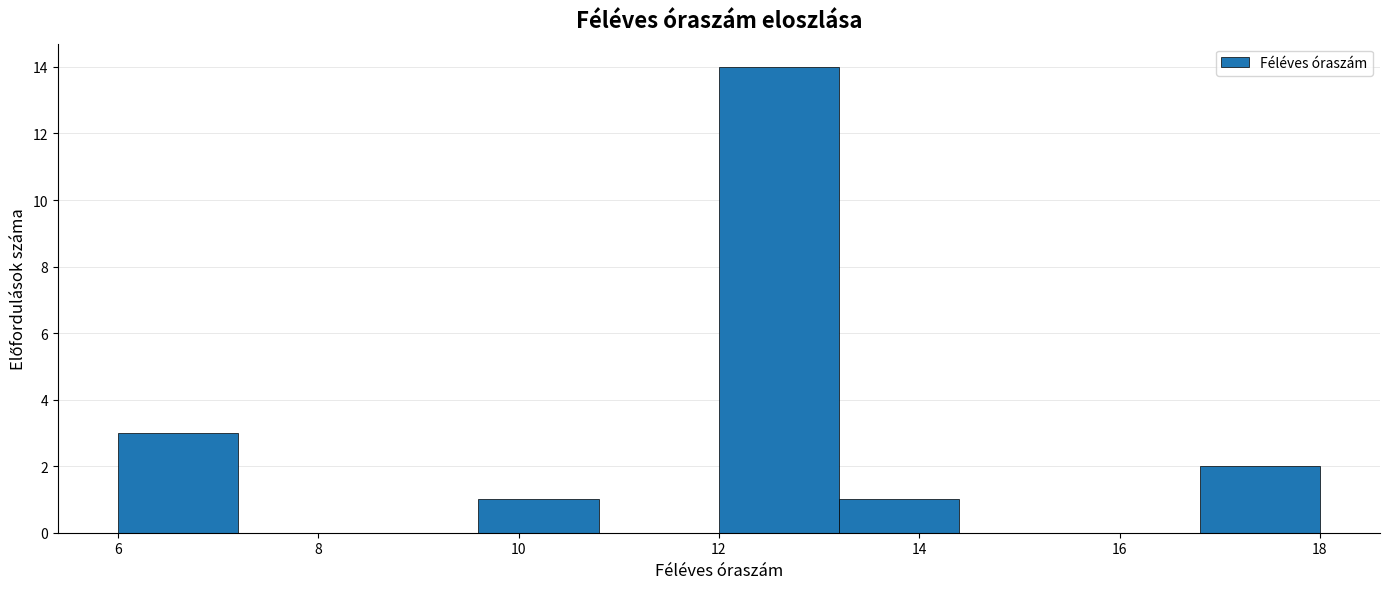

Reading left to right, transcribe this chart: for each bar, give the range it covers on the x-axis and its height. The values are not printed on the chart, so give them approximately, as read against the axis.

6.0 to 7.2: 3
7.2 to 8.4: 0
8.4 to 9.6: 0
9.6 to 10.8: 1
10.8 to 12.0: 0
12.0 to 13.2: 14
13.2 to 14.4: 1
14.4 to 15.6: 0
15.6 to 16.8: 0
16.8 to 18.0: 2